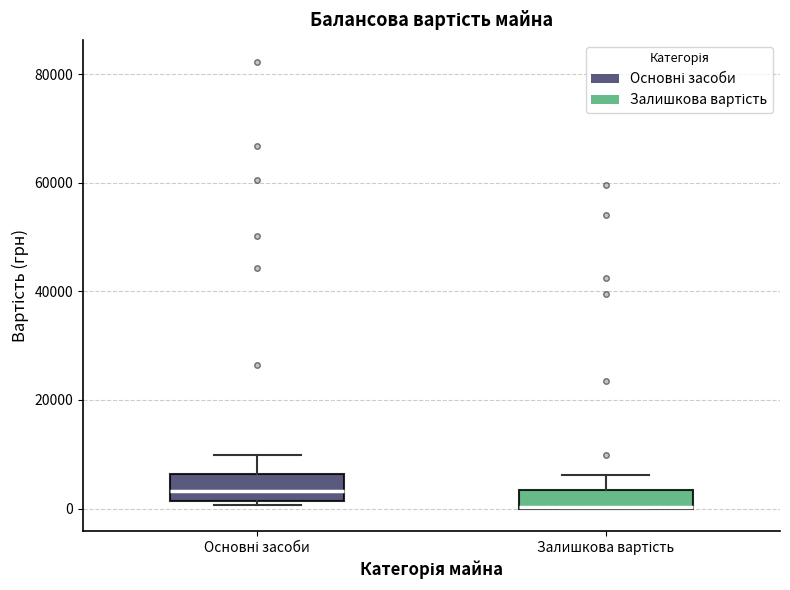

Reading left to right, transcribe this box plot: for each box, give where its median line is, the range the box spans, and where its two whiskers end, as read against the y-axis. The values are not printed on the chart, so give them approximately, as read against the axis.

Основні засоби: median 4000, box 2000 to 6000, whiskers 0 to 10000
Залишкова вартість: median 0 (drawn on the box's lower edge), box 0 to 4000, whiskers 0 to 6000